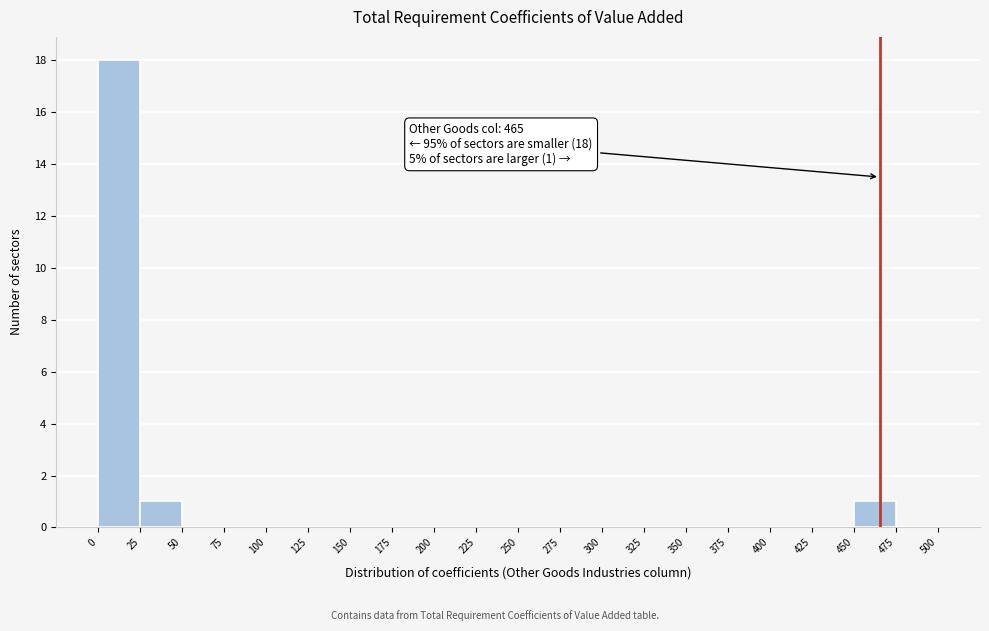

Over which range of the x-axis is the bar tallest?

0 to 25